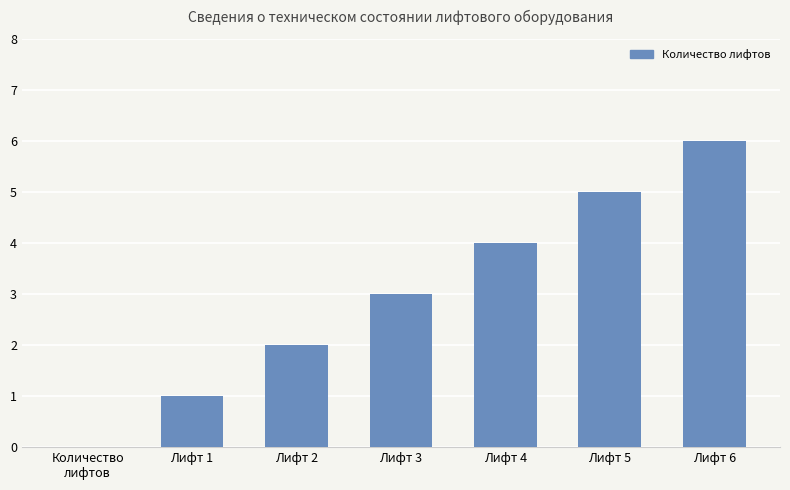

What is the difference between the values at Лифт 3 and Количество
лифтов?

3